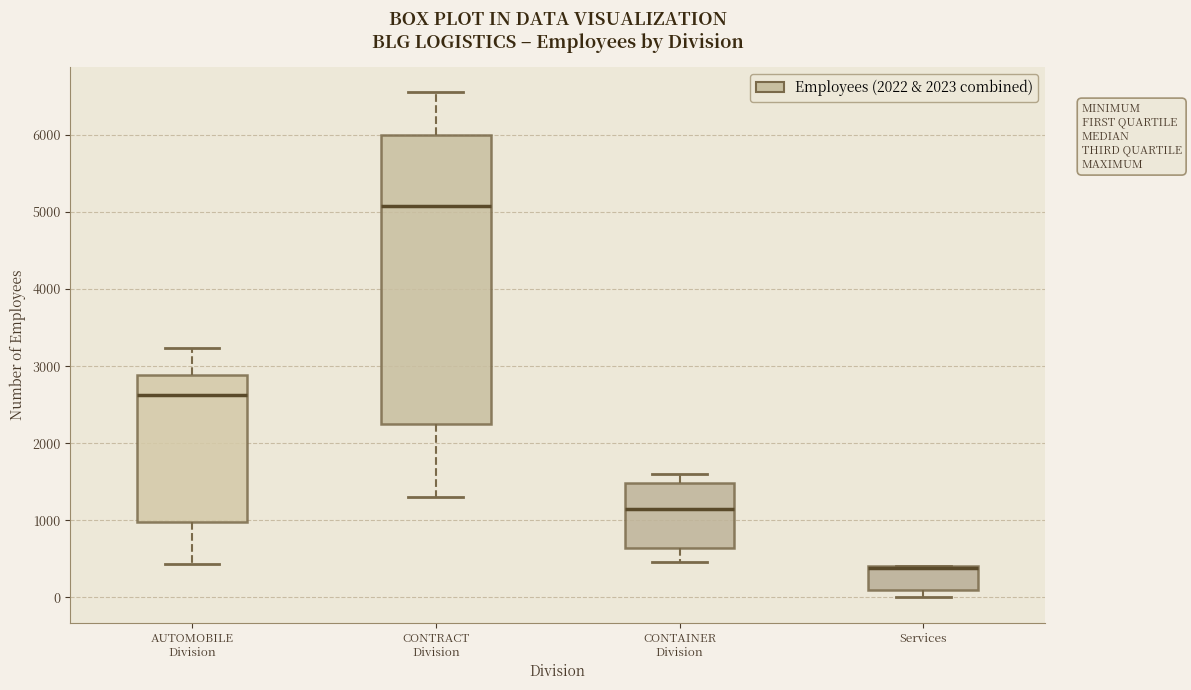

Reading left to right, read every box against the y-axis: the position of its median line, the range the box covers, and the ends of its whiskers. The values are not printed on the chart, so give them approximately, as read against the axis.

AUTOMOBILE Division: median 2600, box 1000 to 2900, whiskers 400 to 3200
CONTRACT Division: median 5100, box 2300 to 6000, whiskers 1300 to 6600
CONTAINER Division: median 1100, box 600 to 1500, whiskers 500 to 1600
Services: median 400 (drawn on the box's upper edge), box 100 to 400, whiskers 0 to 400